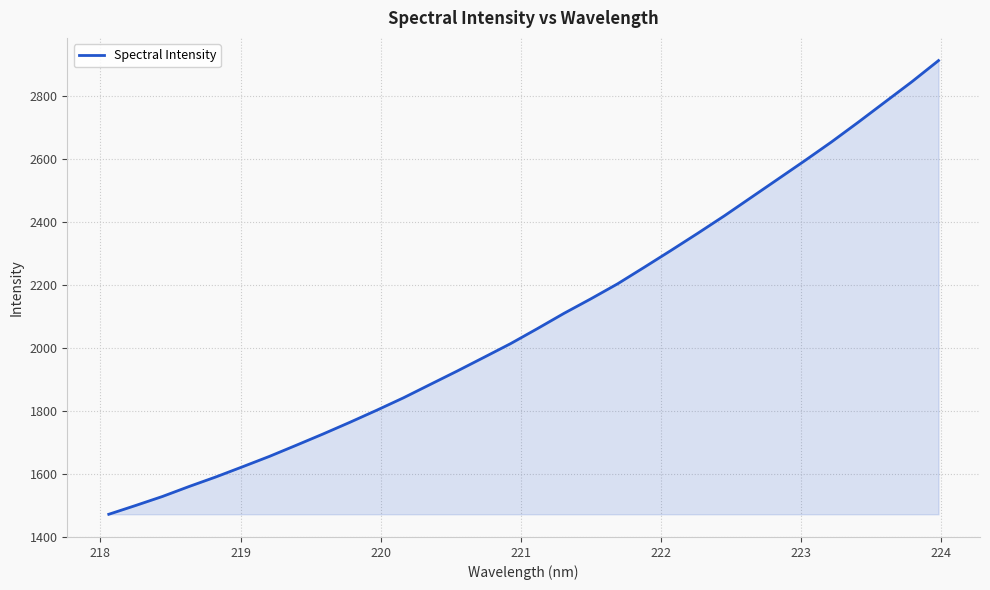

Does the chart have visible grid lines?

Yes